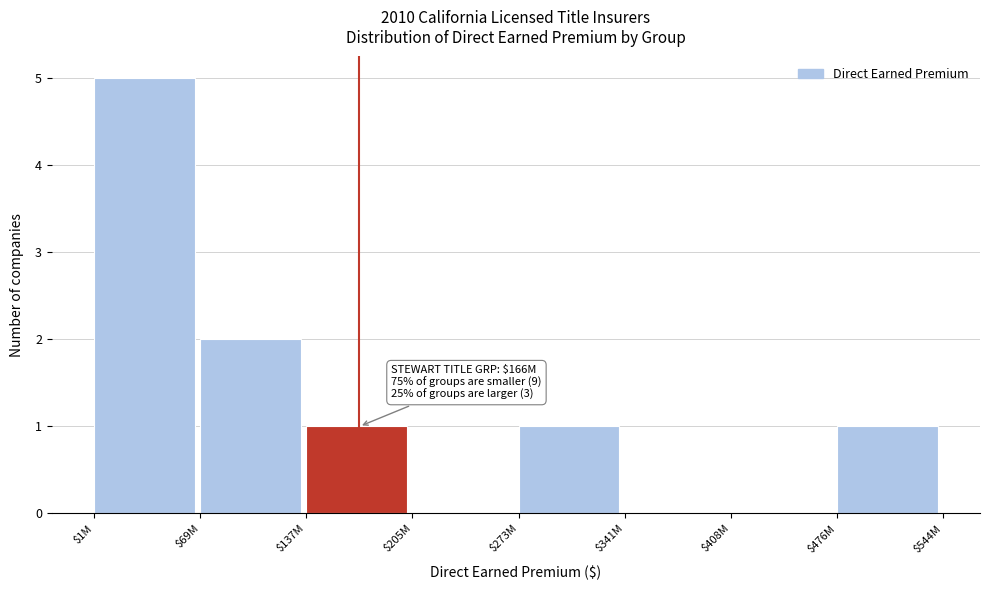

What is the greatest value displayed?

5